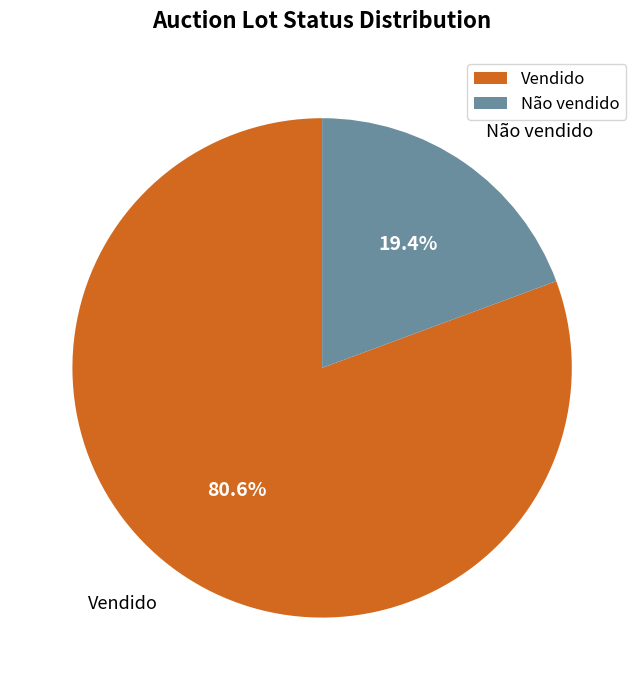

Which has a higher value, Vendido or Não vendido?

Vendido